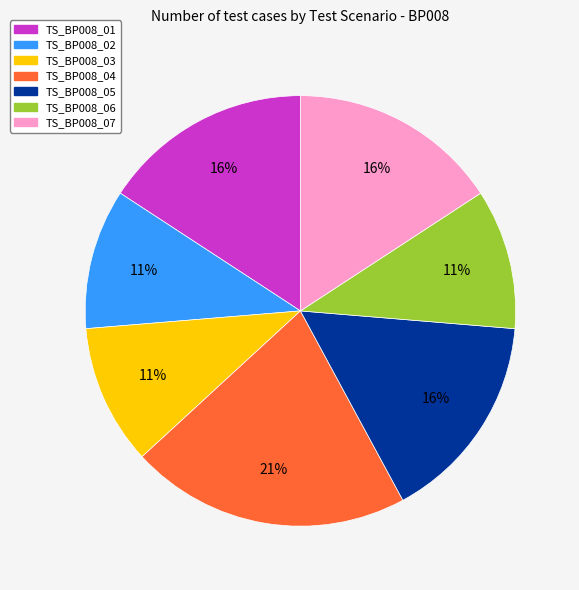

Is TS_BP008_06 the majority of the pie?

No